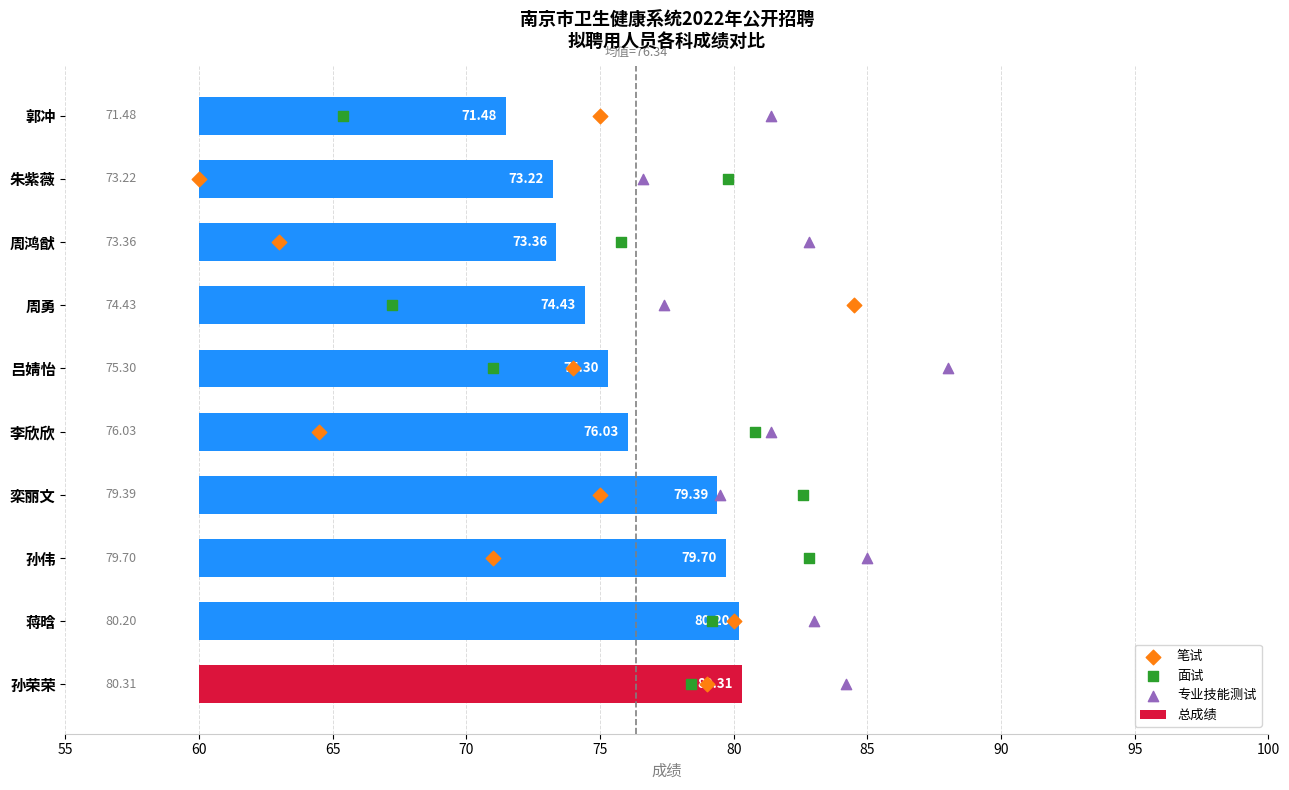

Which series has the widest spread of Y values?

笔试